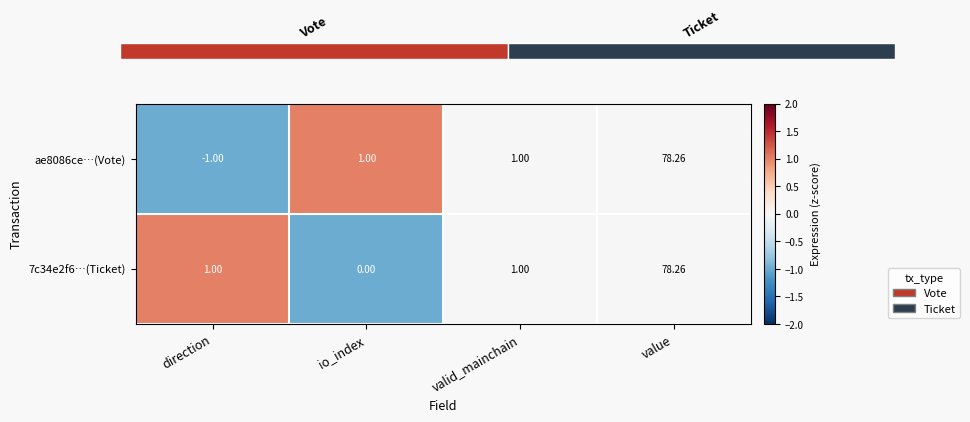

At which label does 7c34e2f6…(Ticket) reach its peak?

value